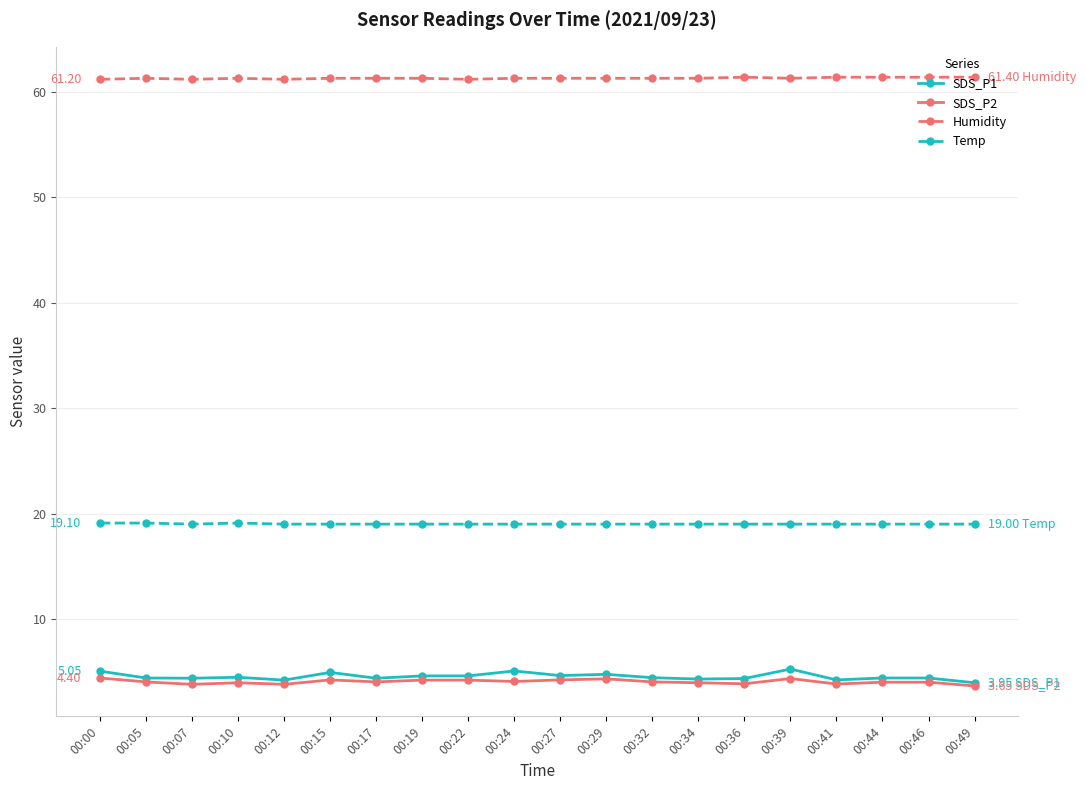

What is the total value across all series at 00:10?

88.8